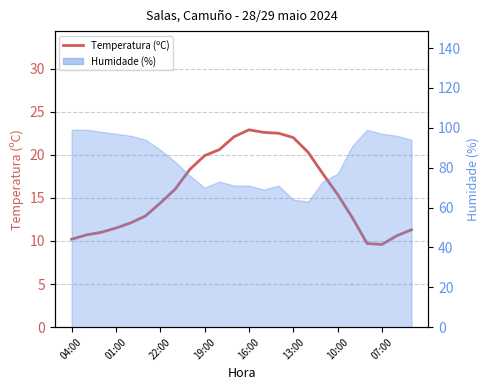

True or false: the data has more than 0 interior local peaks.

True